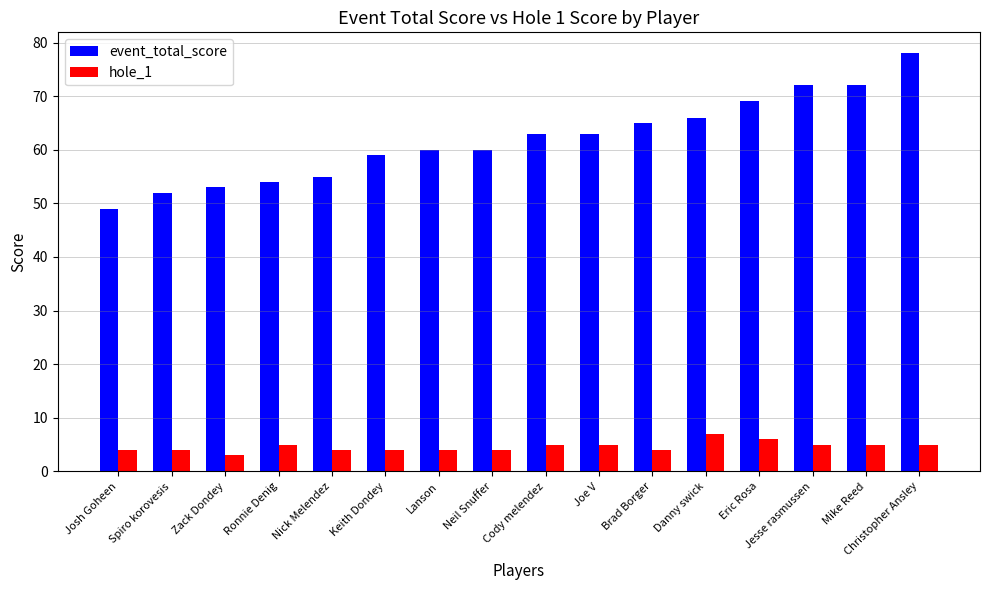

What position from the right is Joe V?

7